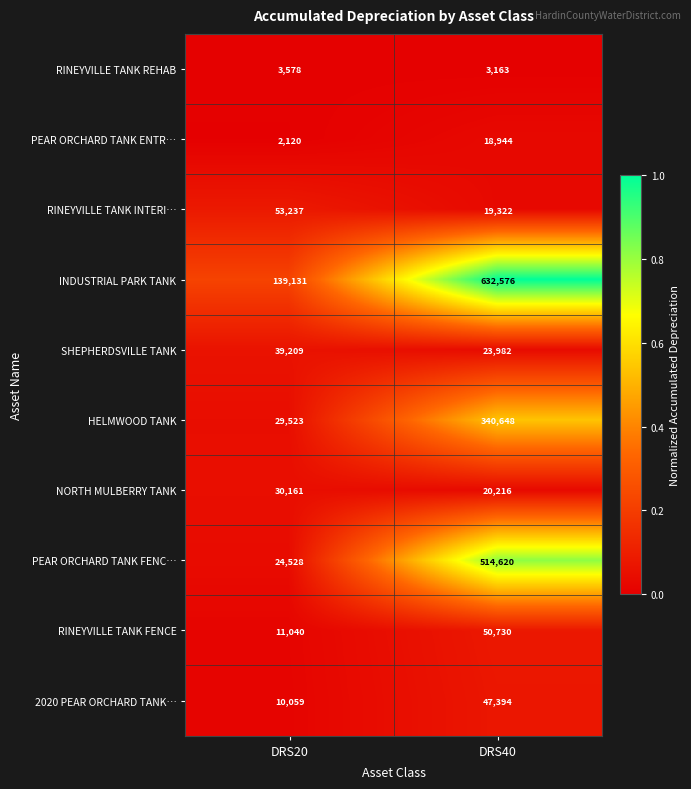

Which label corresponds to the largest value in the chart?

DRS40